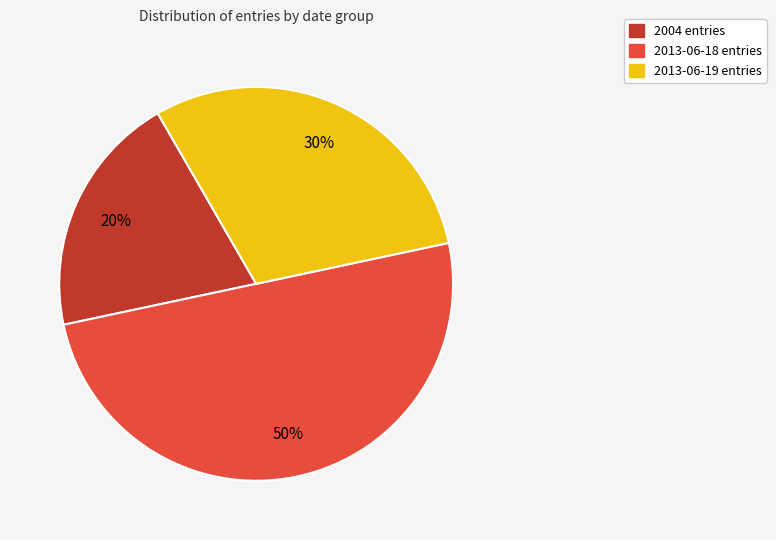

To the nearest percent, what is the difference between the largest and smallest slice percentages?

30%